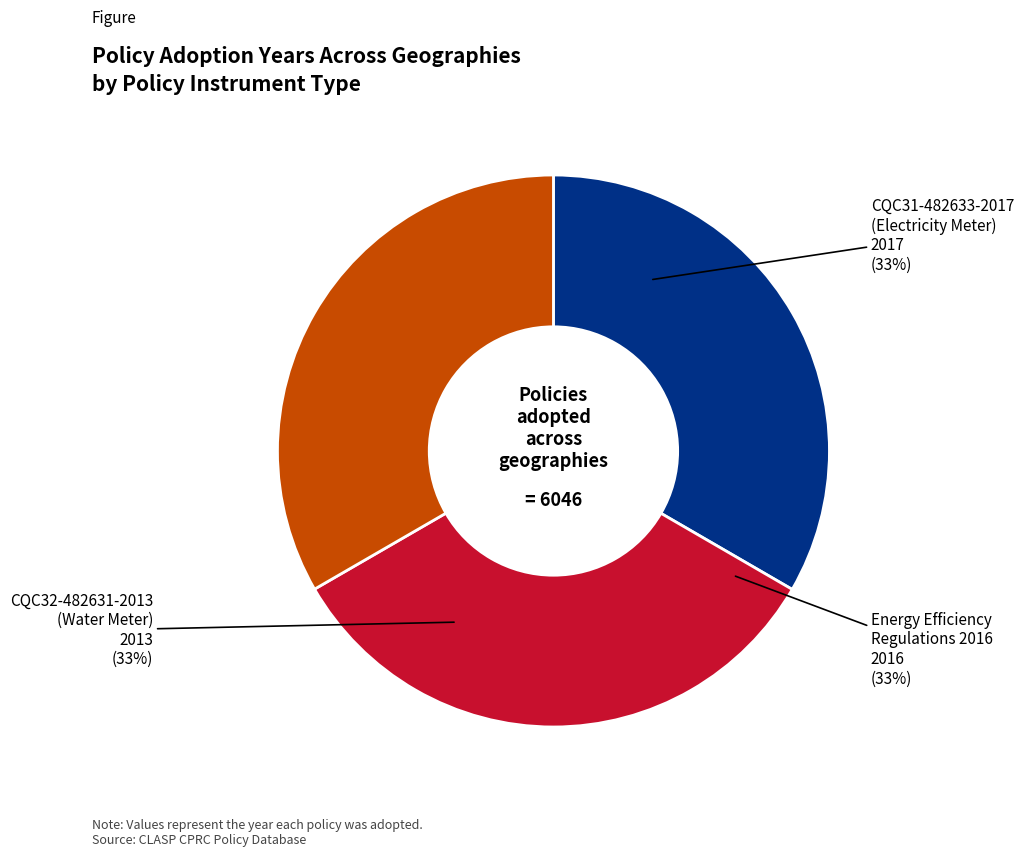

To the nearest percent, what is the average slice percentage?

33%